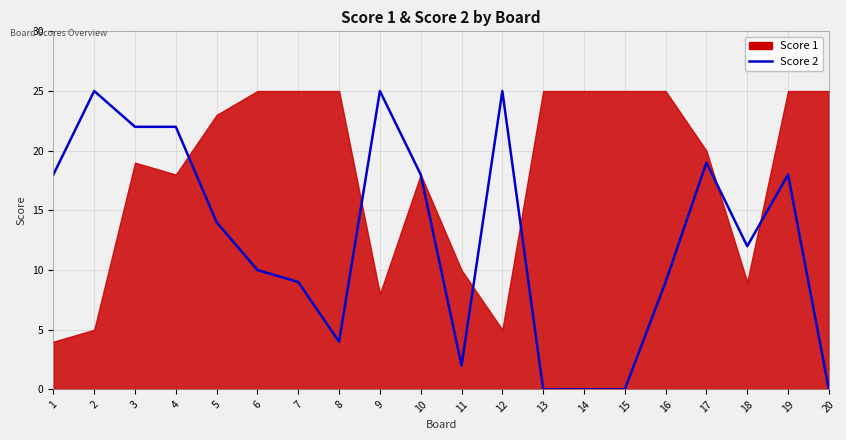

The value at 7 is 3. True or false?

False